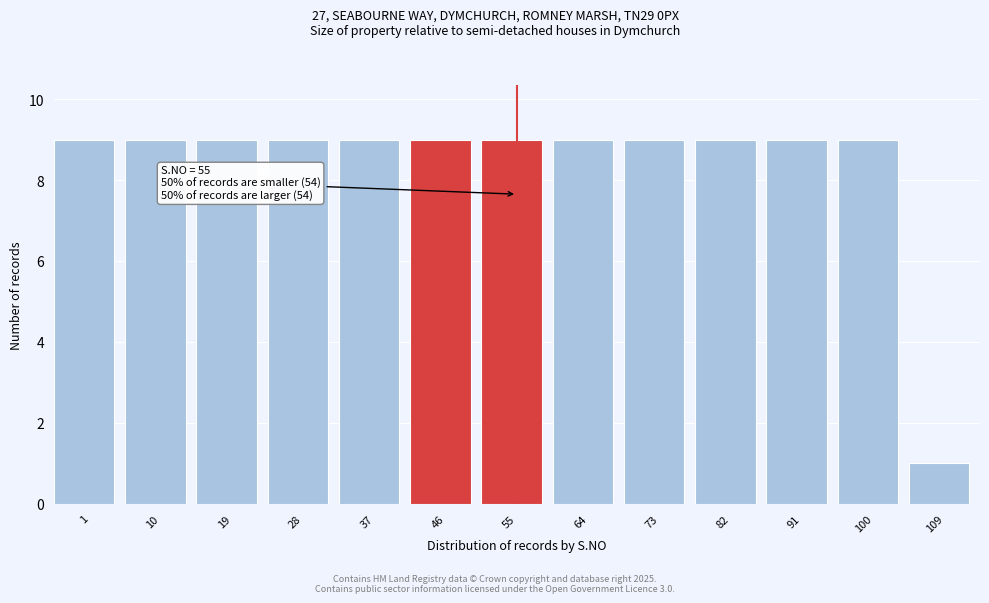

Reading right to left, extract all data points from this chart.

1	9	9	9	9	9	9	9	9	9	9	9	9